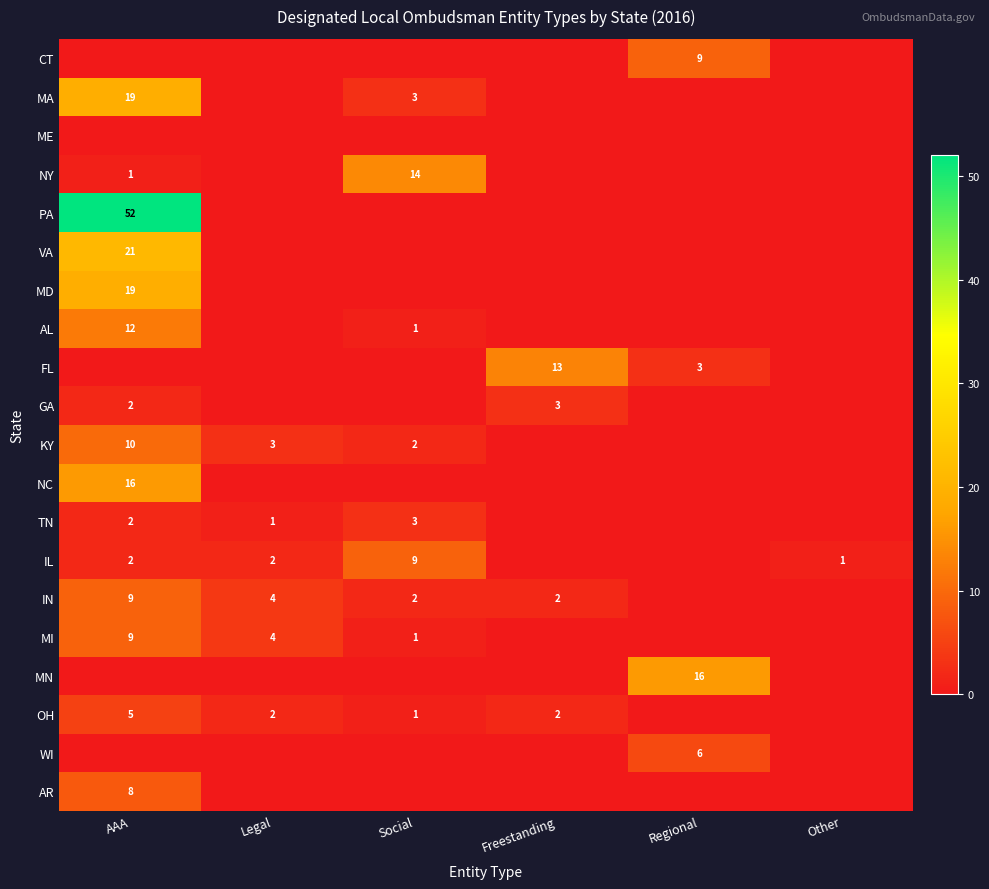

Is it true that IN equals 4 at AAA?

False